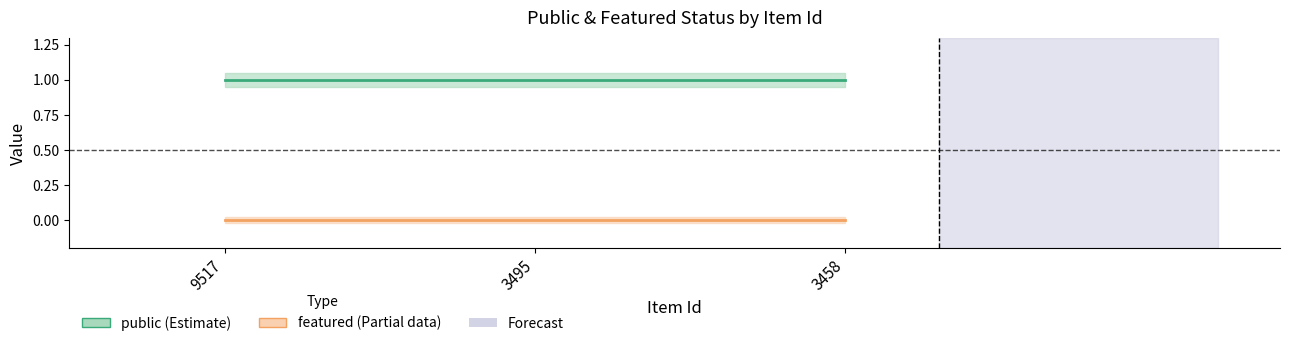

Is this an area chart (filled region under the line)?

No